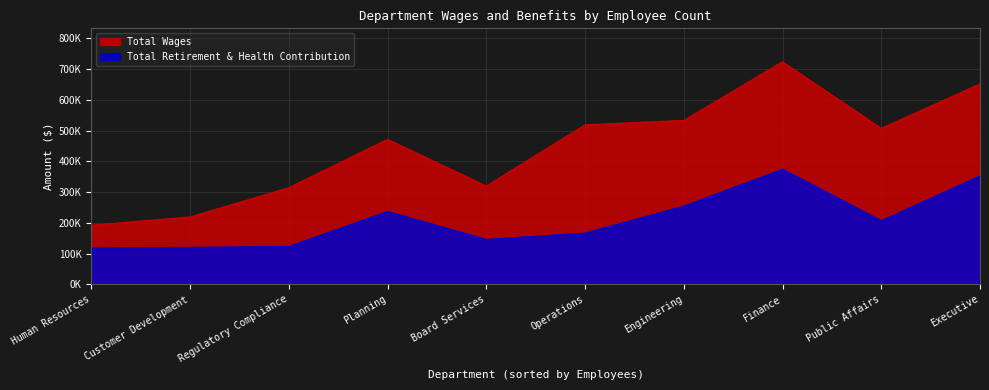

At which label is Total Retirement & Health Contribution closest to 246418?

Engineering